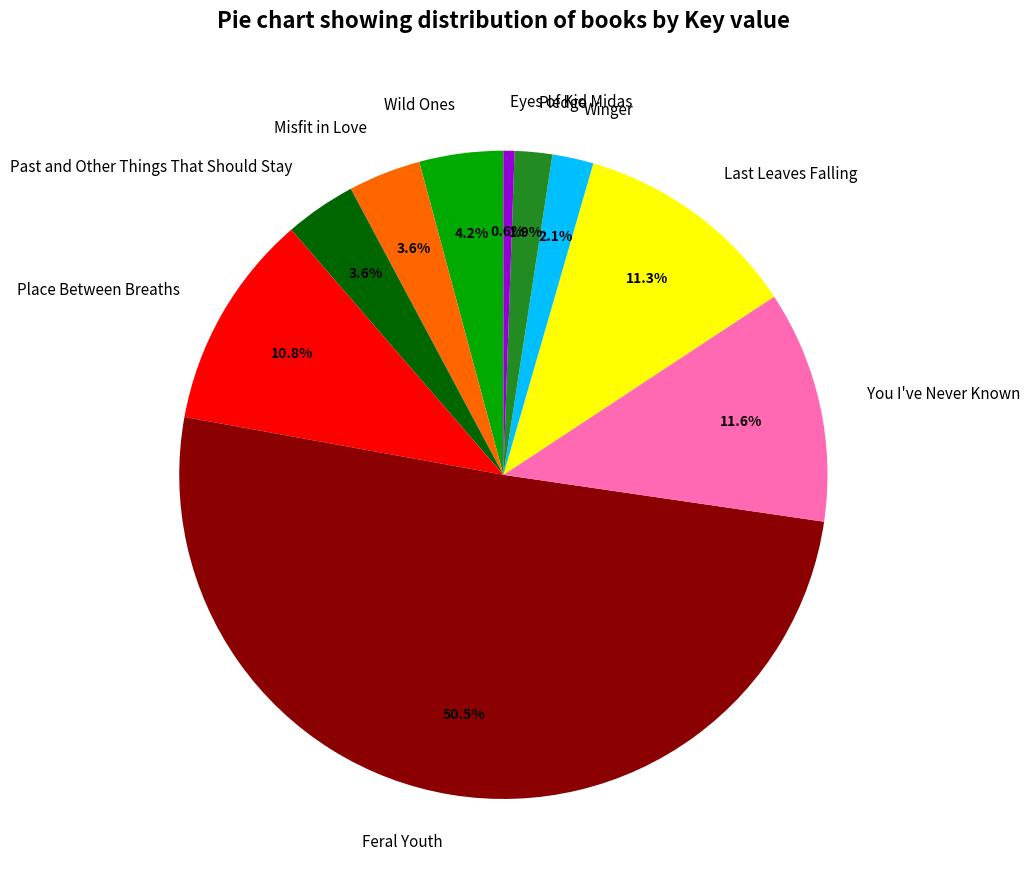

Which category accounts for the majority?

Feral Youth